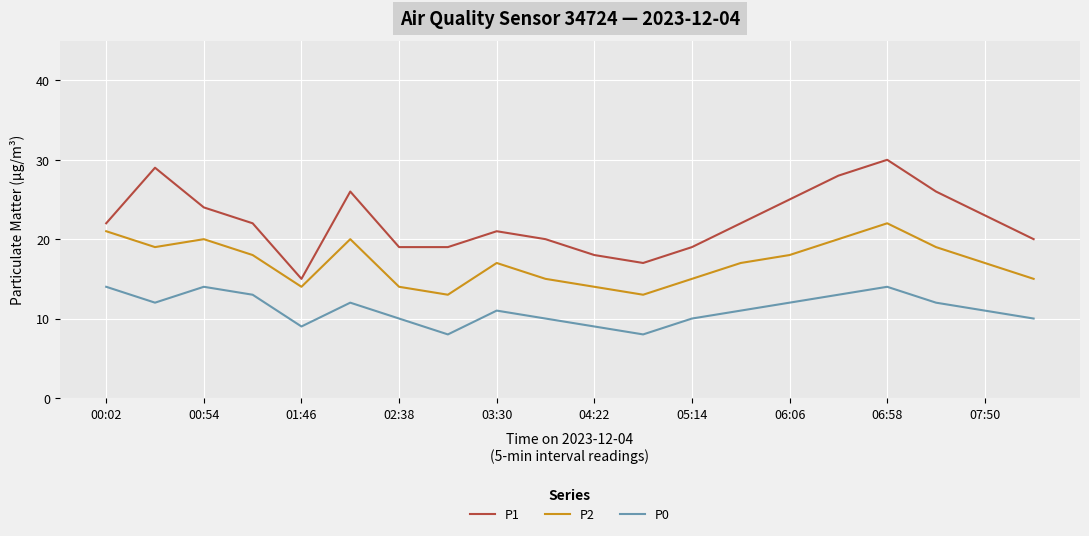

What is the smallest value displayed?

8